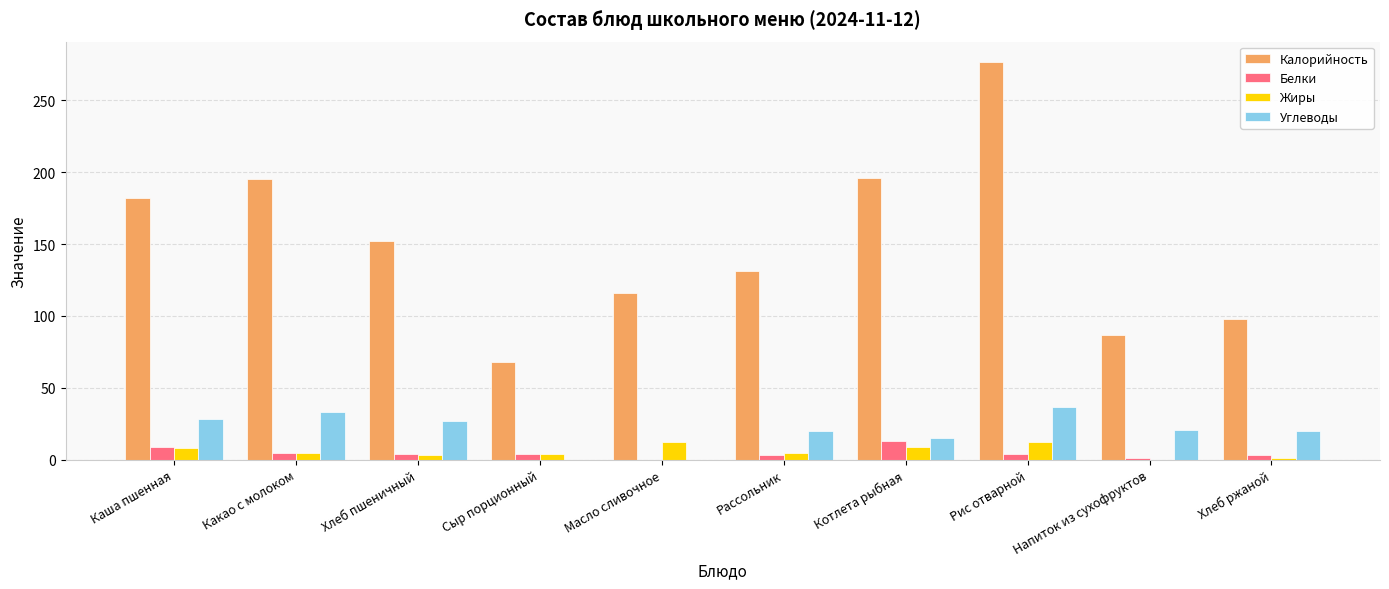

What is the total value across all series at Хлеб пшеничный?

186